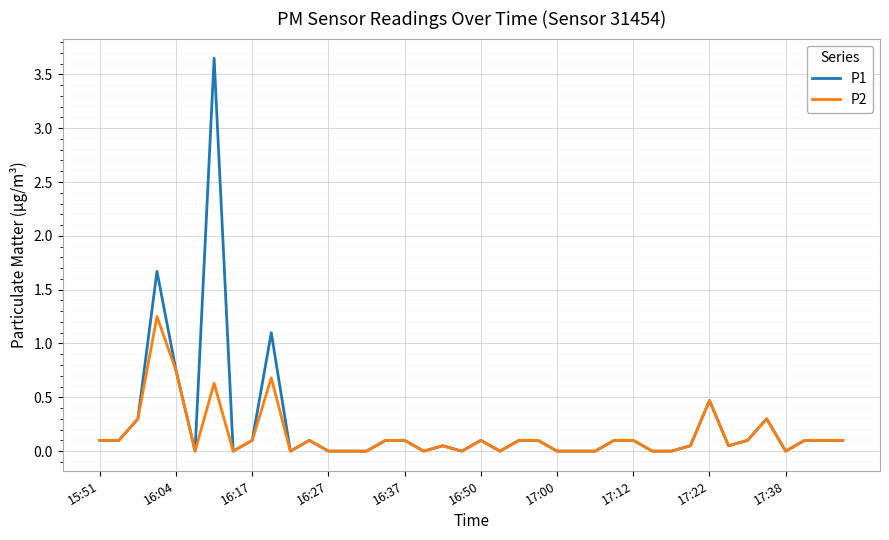

What is the difference between the second highest and minimum values in the P1 series?

1.7